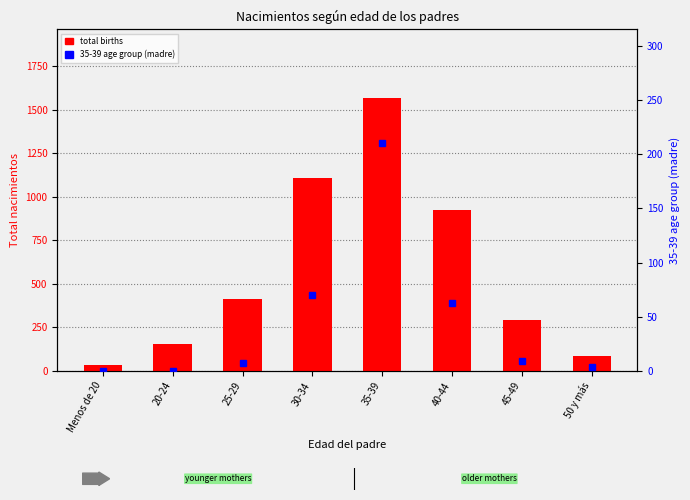

Reading right to left, extract all data points from this chart.

total births: 50 y más=85	45-49=291	40-44=927	35-39=1570	30-34=1106	25-29=413	20-24=155	Menos de 20=35
35-39 age group: 50 y más=4	45-49=9	40-44=63	35-39=210	30-34=70	25-29=7	20-24=0	Menos de 20=0